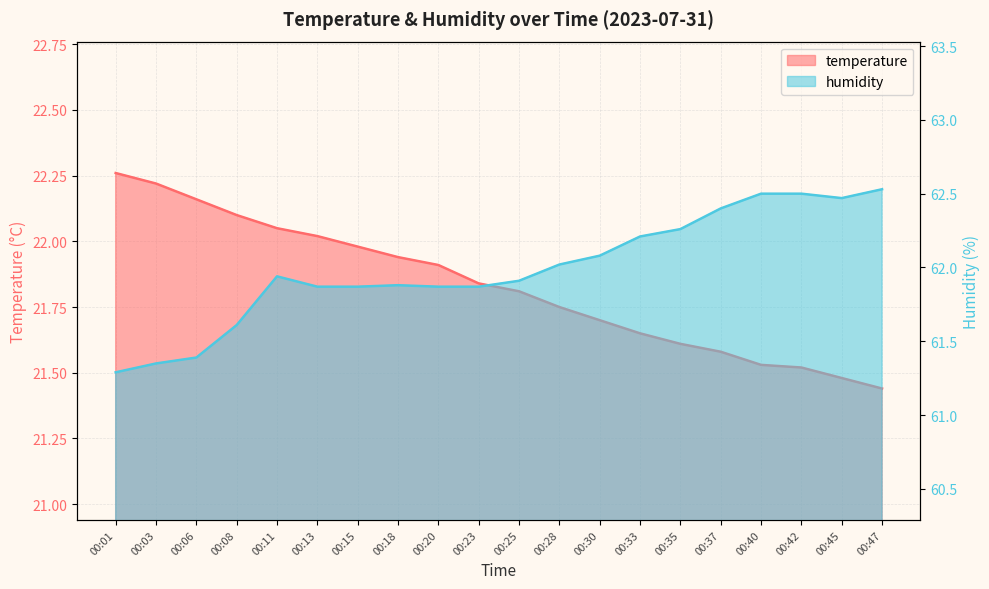

Reading right to left, transcribe all the data shown in this chart.

temperature: 21.4	21.5	21.5	21.5	21.6	21.6	21.6	21.7	21.8	21.8	21.8	21.9	21.9	22.0	22.0	22.1	22.1	22.2	22.2	22.3
humidity: 62.5	62.5	62.5	62.5	62.4	62.3	62.2	62.1	62.0	61.9	61.9	61.9	61.9	61.9	61.9	61.9	61.6	61.4	61.4	61.3